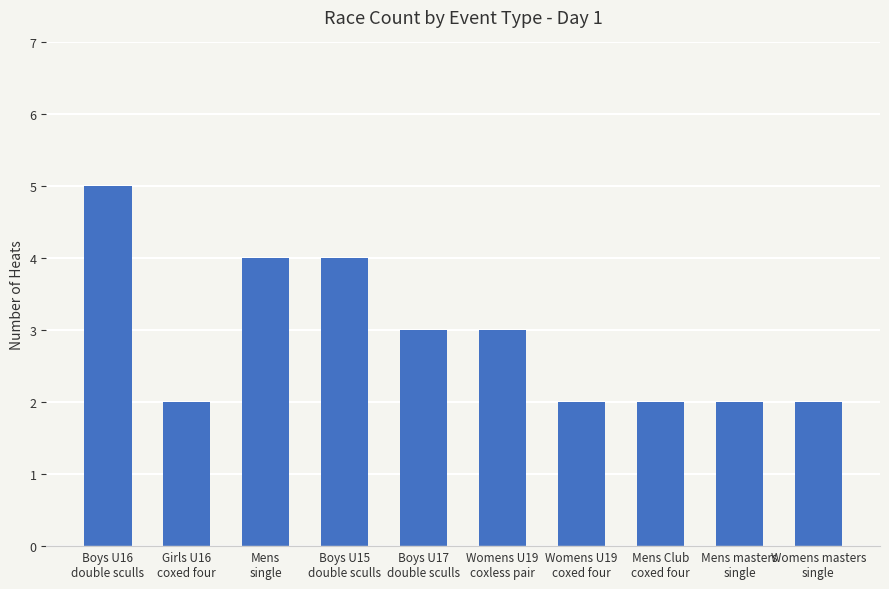

How many series are shown in this chart?

1